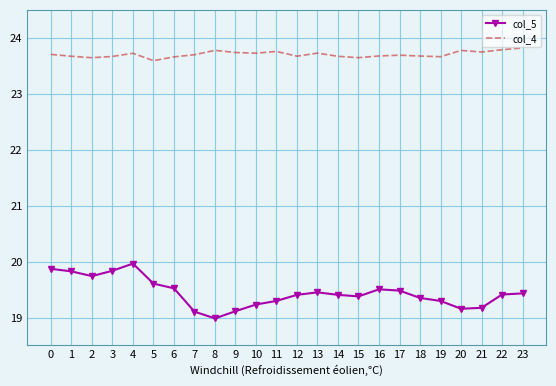

True or false: col_5 and col_4 intersect in this chart.

False